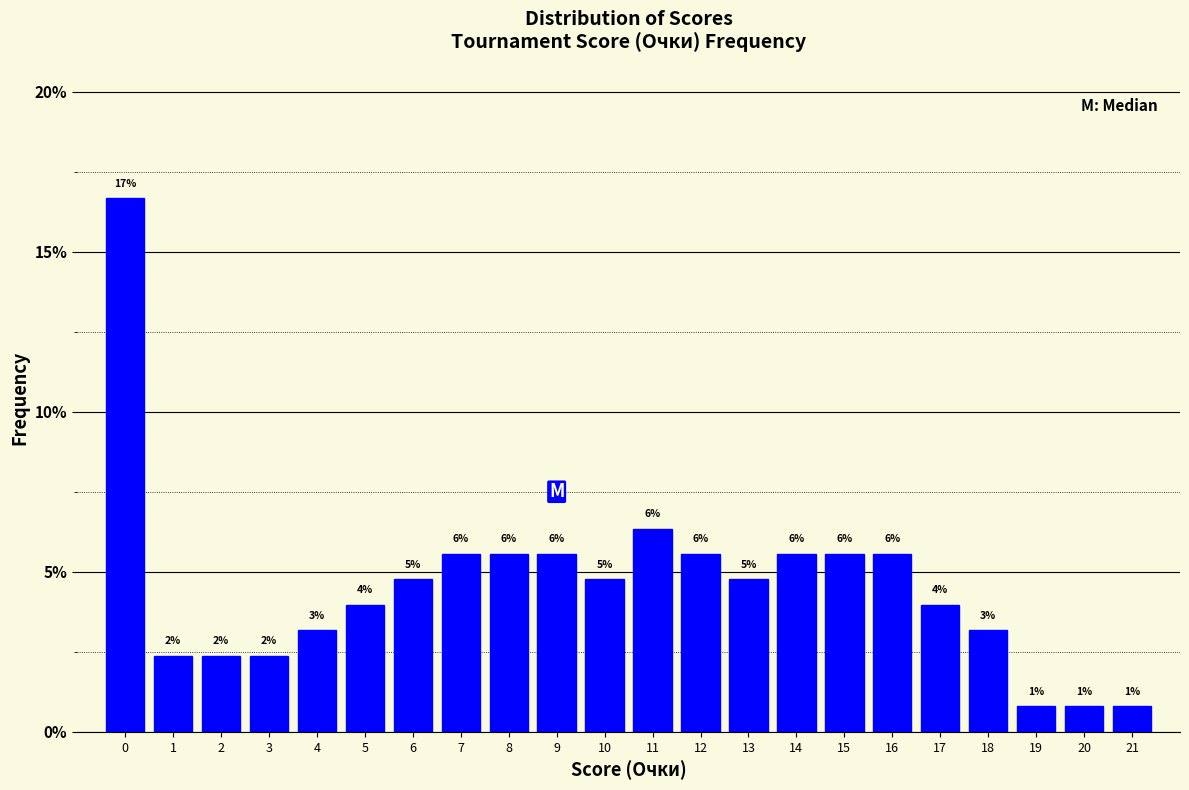

How many bars are there in total?

22